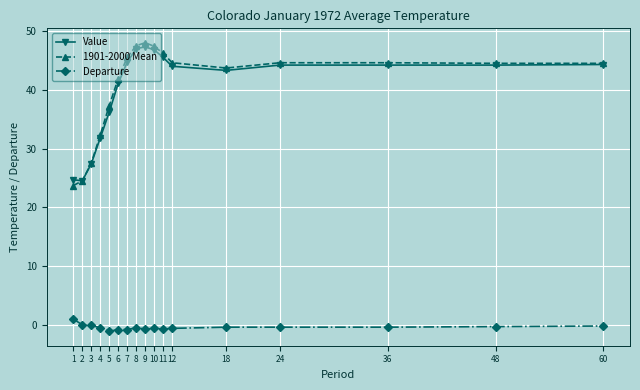

What are all the series names shown in the legend?

Value, 1901-2000 Mean, Departure